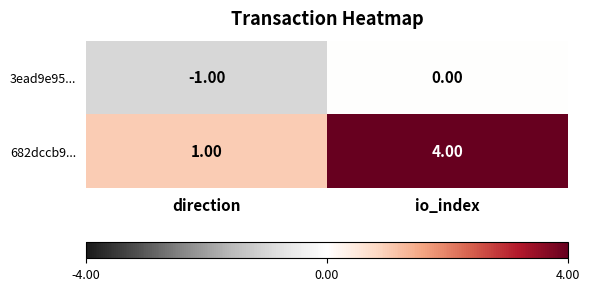

Which category has the highest value across all series?

io_index